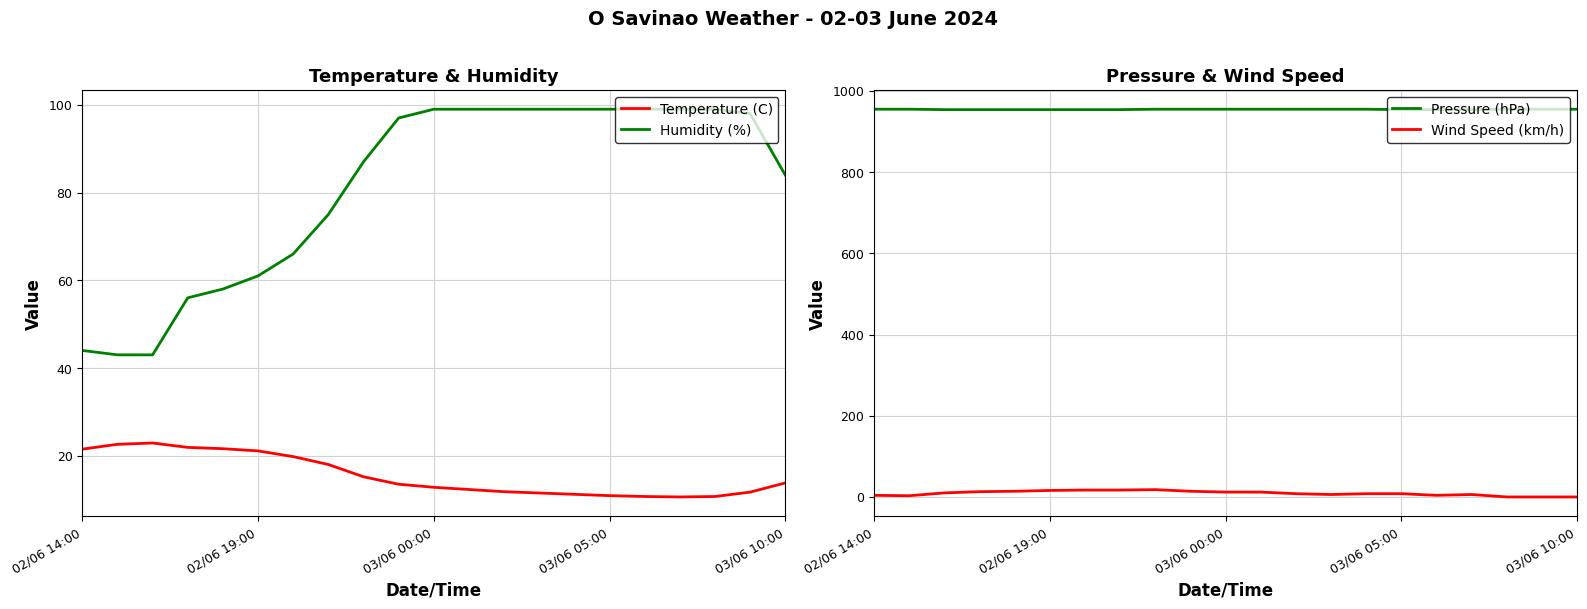

The value of Temperature (C) at 03/06 05:00 is 7.1. True or false?

False